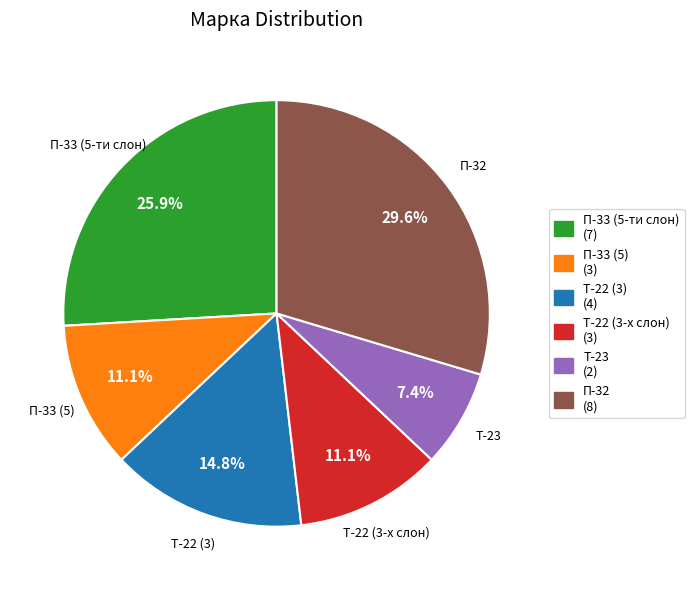

To the nearest percent, what portion does П-33 (5-ти слон) represent?

26%